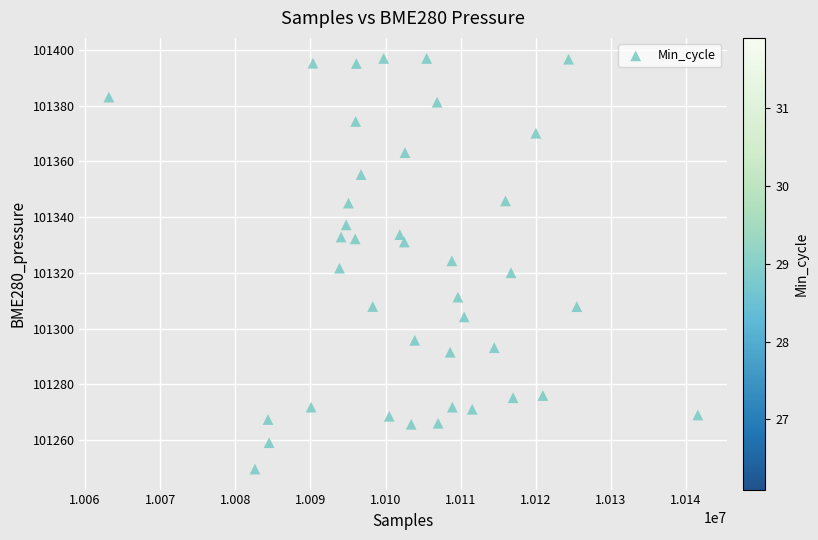

What is the range of Y values (max minus min)?

147.4